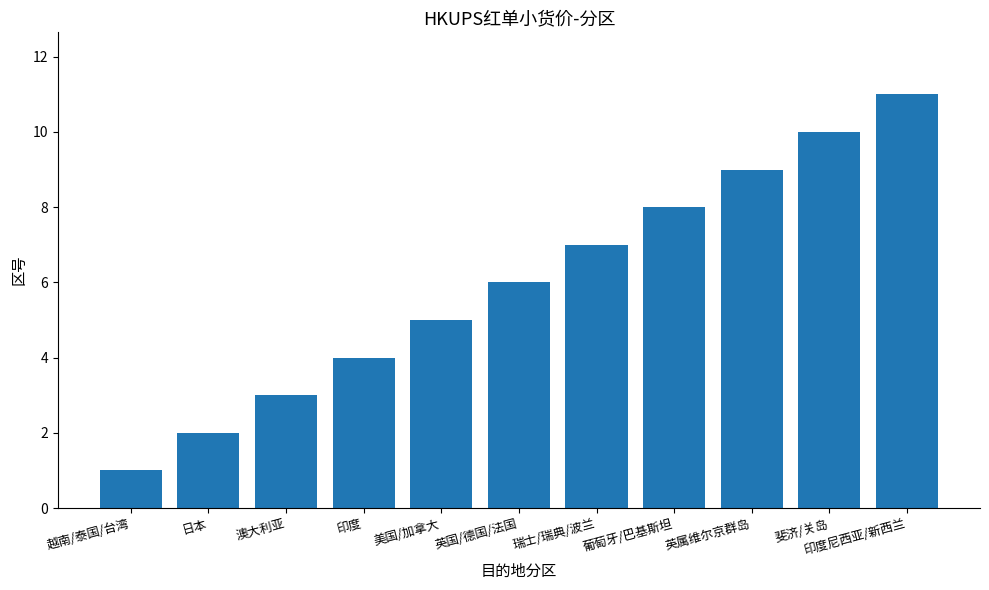

What is the difference between the values at 美国/加拿大 and 英国/德国/法国?

1